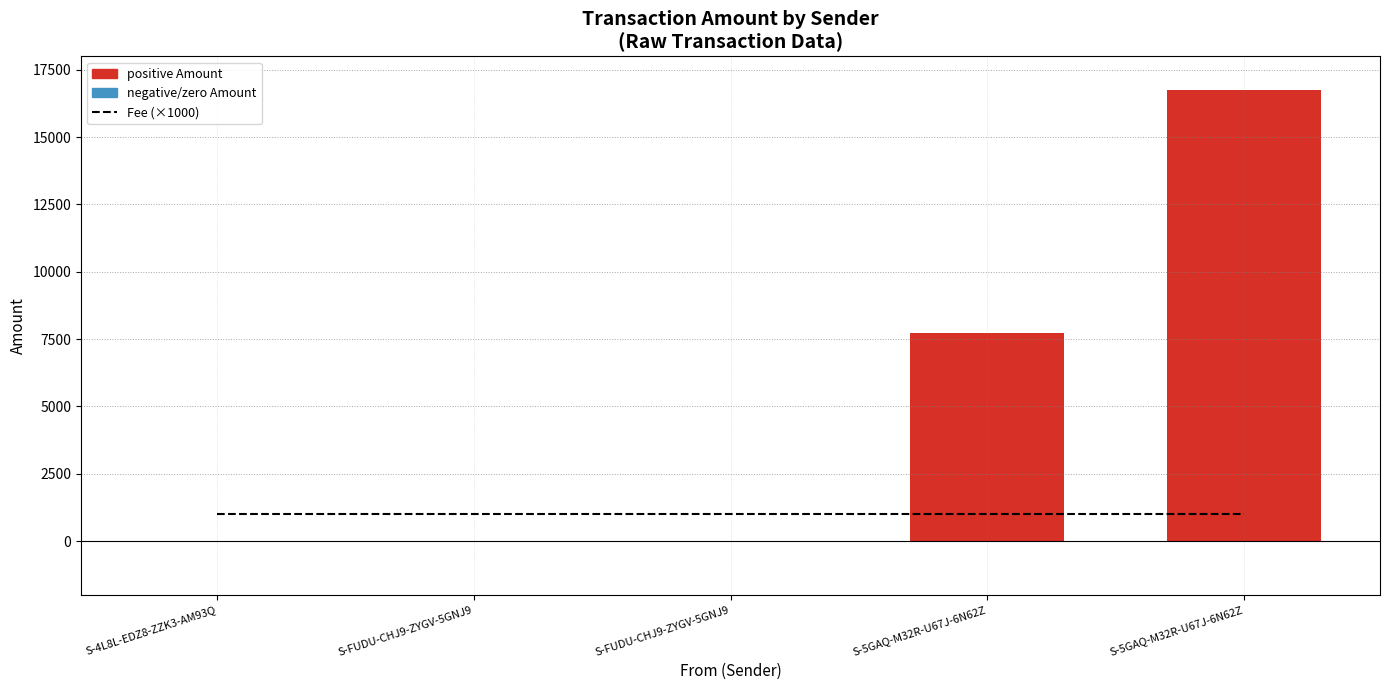

At which label is Amount closest to 8368?

S-5GAQ-M32R-U67J-6N62Z